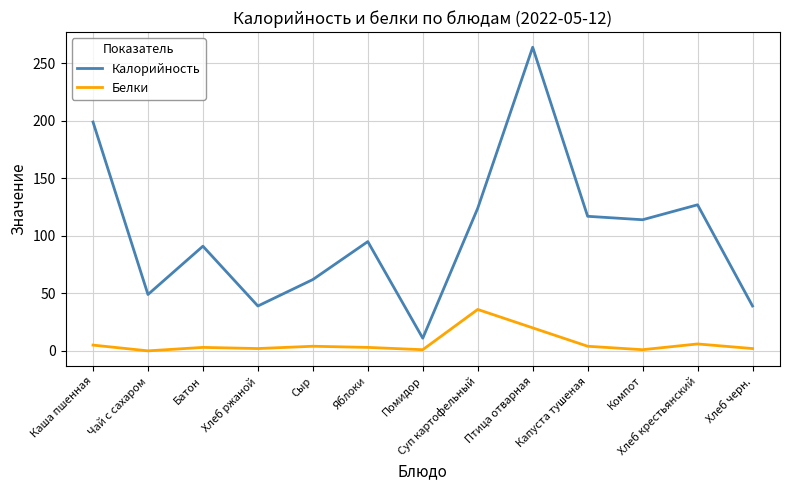

Which category has the highest value across all series?

Птица отварная